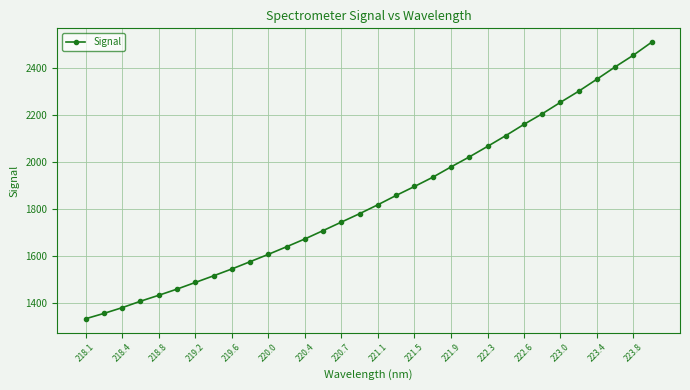

What is the maximum value shown in the chart?

2508.9